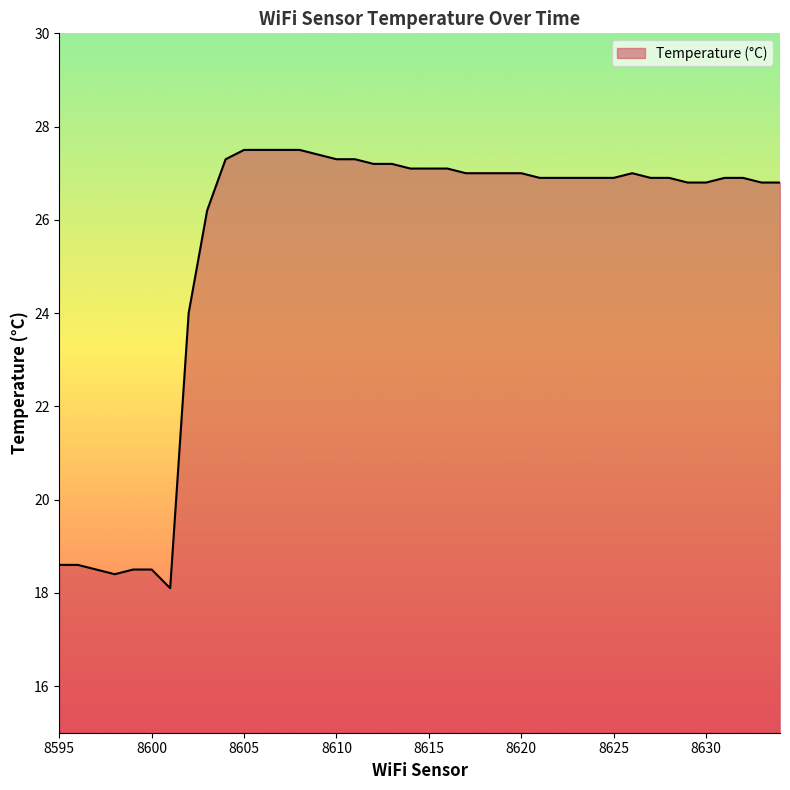

What is the minimum value shown in the chart?

18.1